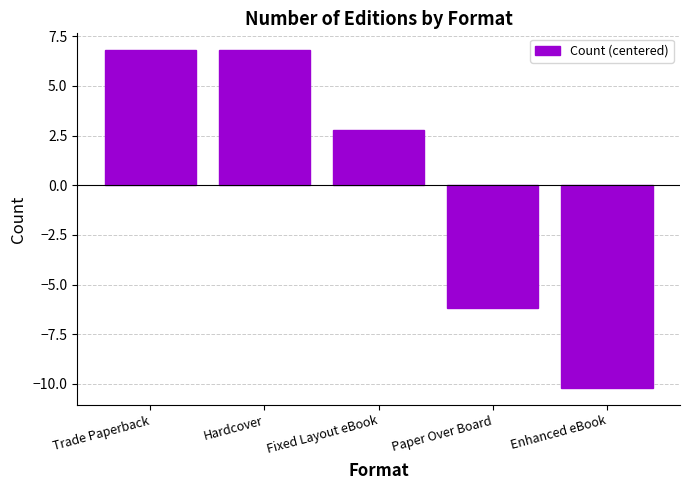

How many values are below 2?

2